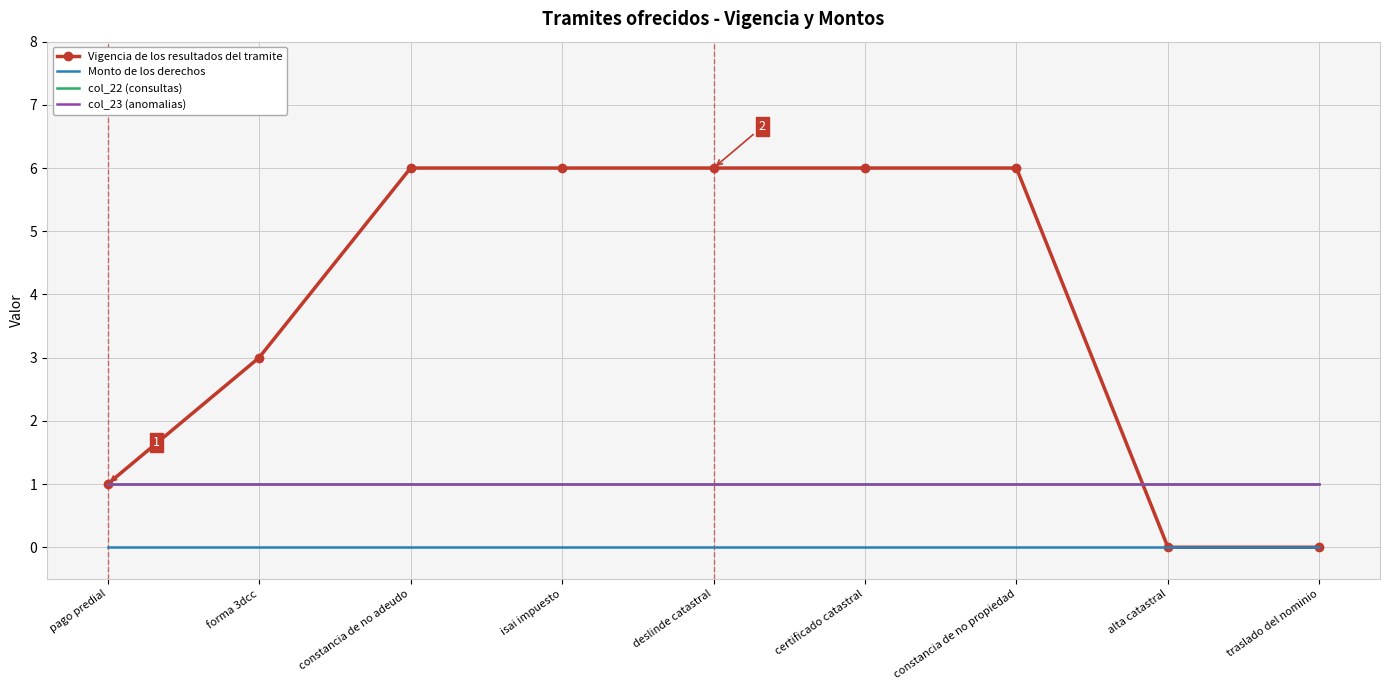

What is the maximum value for col_23 (anomalias)?

1